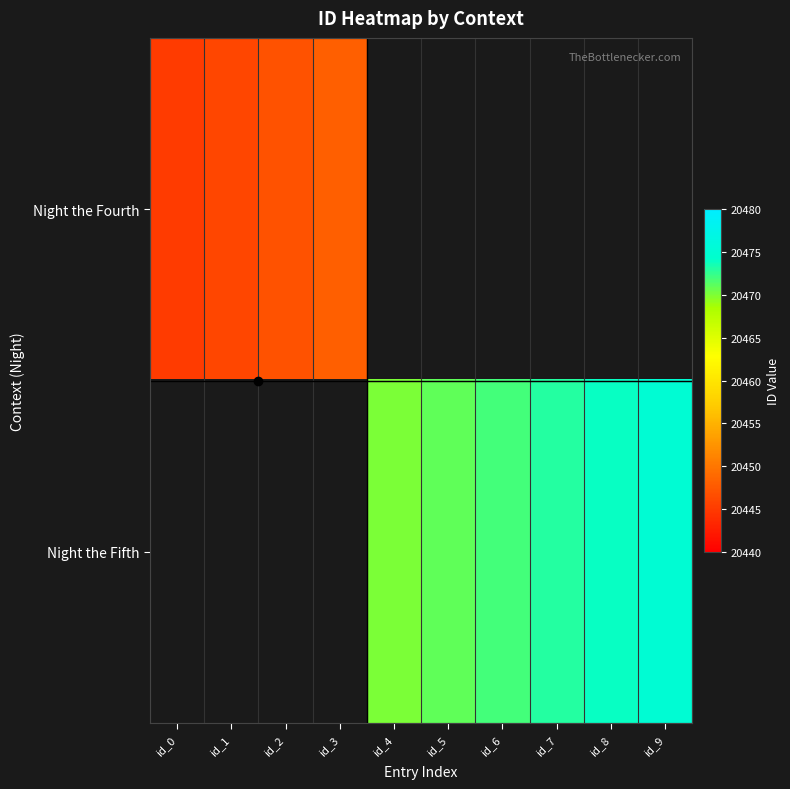

Rank the series by their average value, from lowest to highest.

Night the Fourth, Night the Fifth